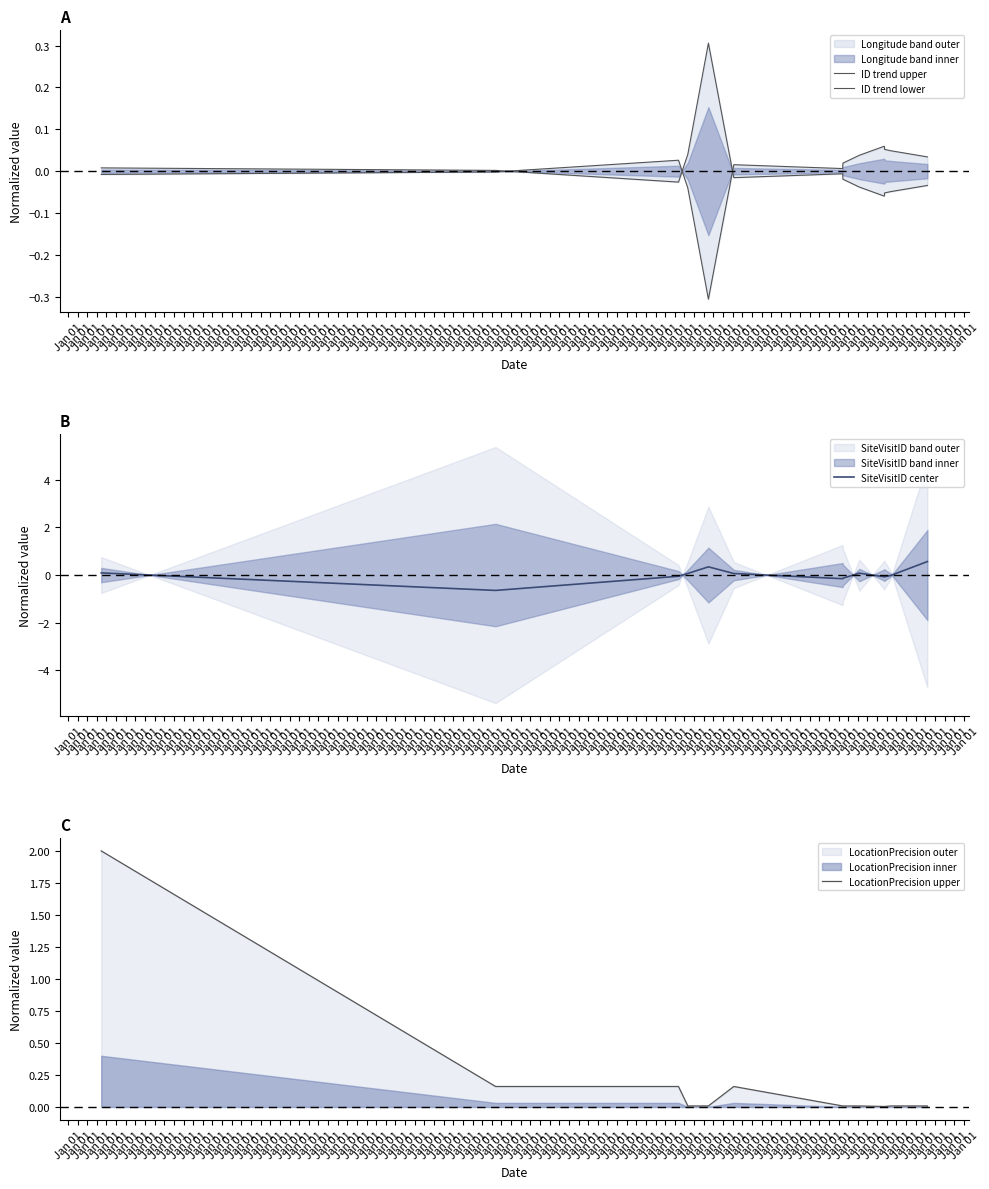

How many times do ID trend lower and LocationPrecision upper cross each other?

1